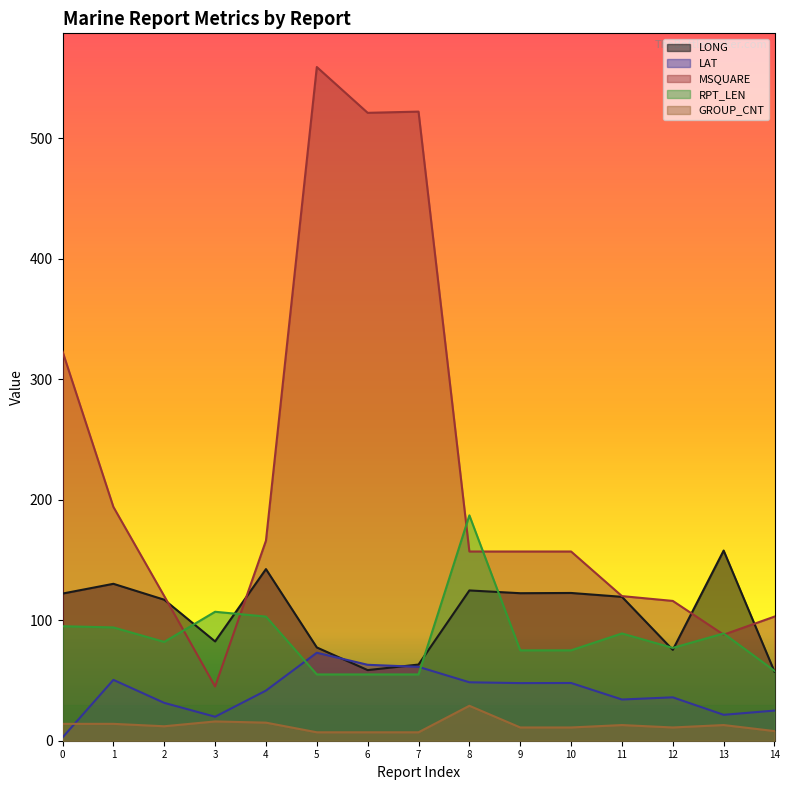

What are all the series names shown in the legend?

LONG, LAT, MSQUARE, RPT_LEN, GROUP_CNT